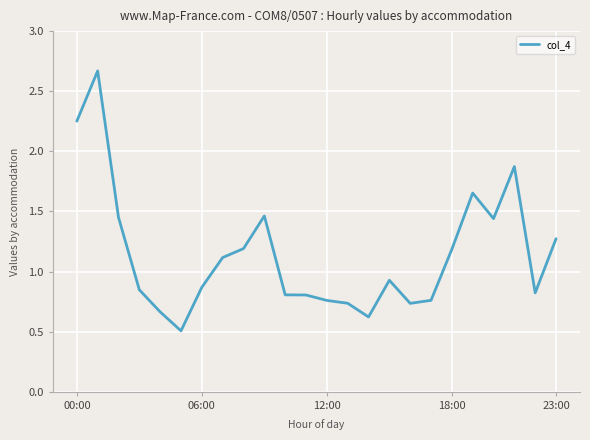

What is the difference between the maximum and minimum values?

2.2